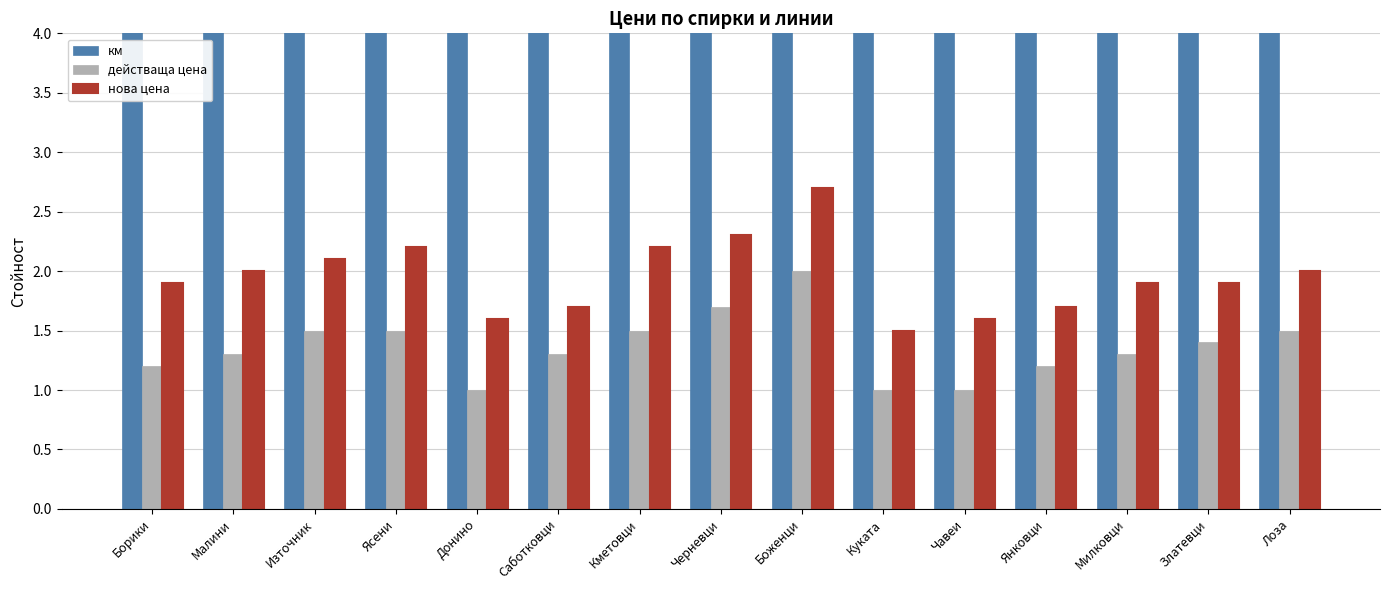

What is the maximum value shown in the chart?

16.0